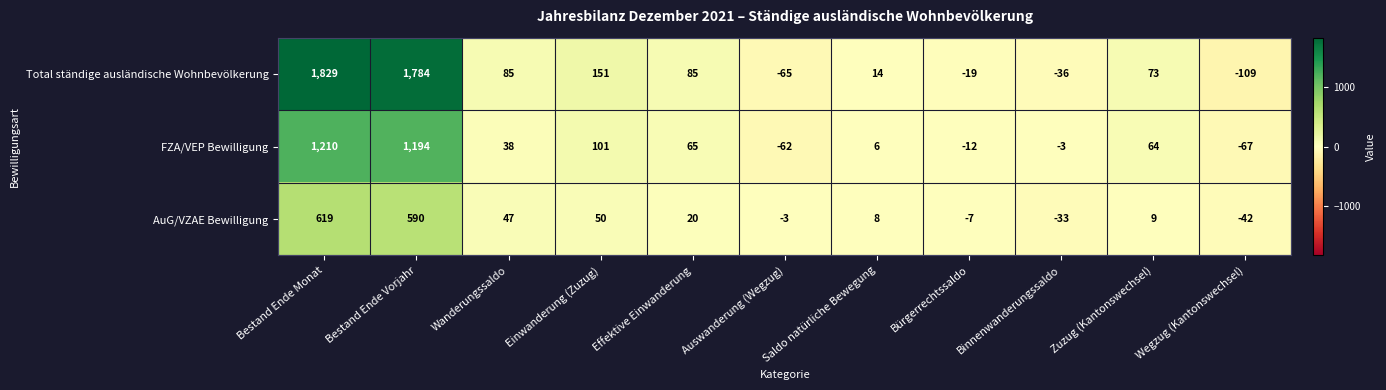

What is the difference between the AuG/VZAE Bewilligung values at Auswanderung (Wegzug) and Binnenwanderungssaldo?

30